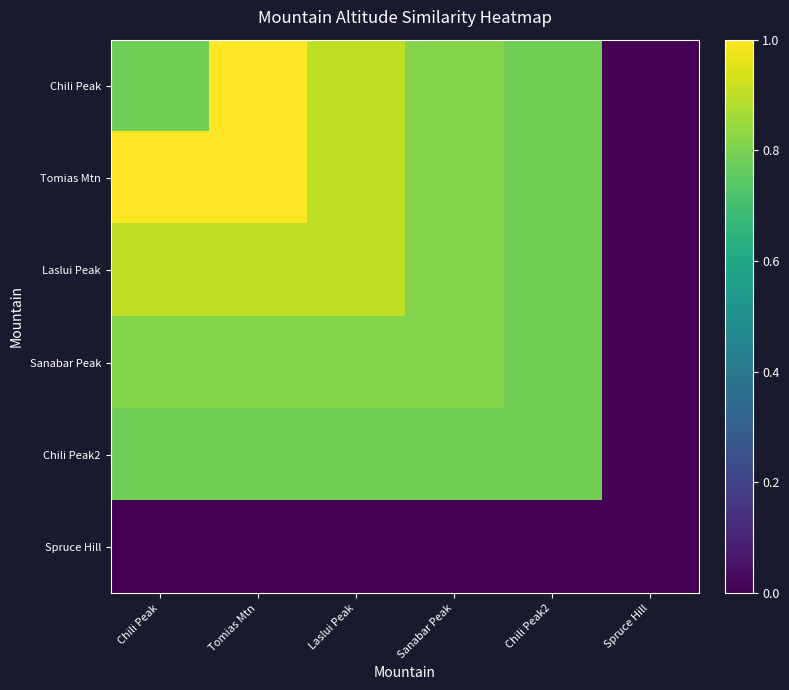

What is the total value across all series at Chili Peak?

4.3